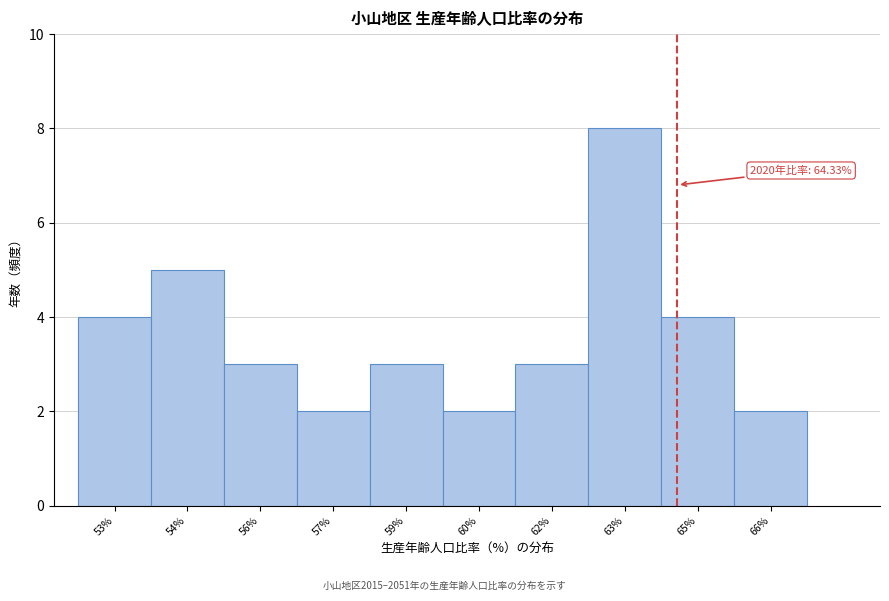

Reading left to right, what are all the values shown in this chart?

53%=4	54%=5	56%=3	57%=2	59%=3	60%=2	62%=3	63%=8	65%=4	66%=2